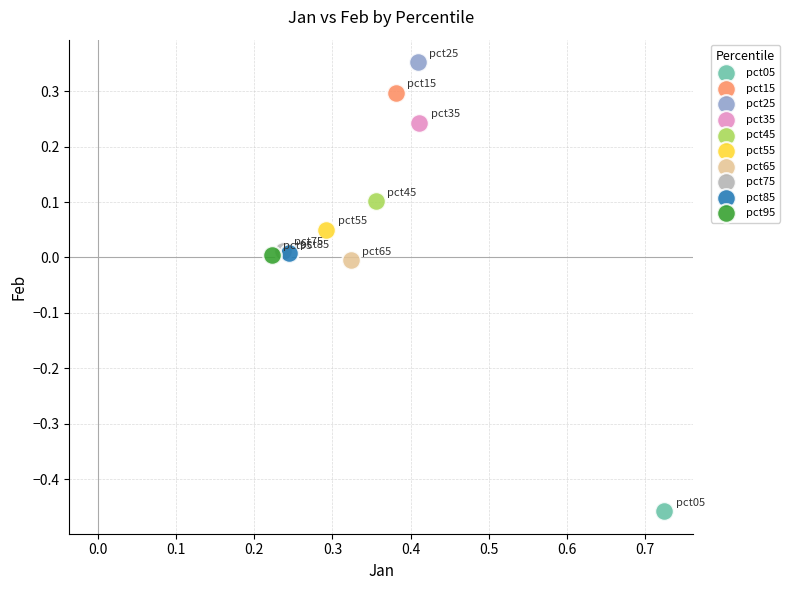

What are all the series names shown in the legend?

pct05, pct15, pct25, pct35, pct45, pct55, pct65, pct75, pct85, pct95